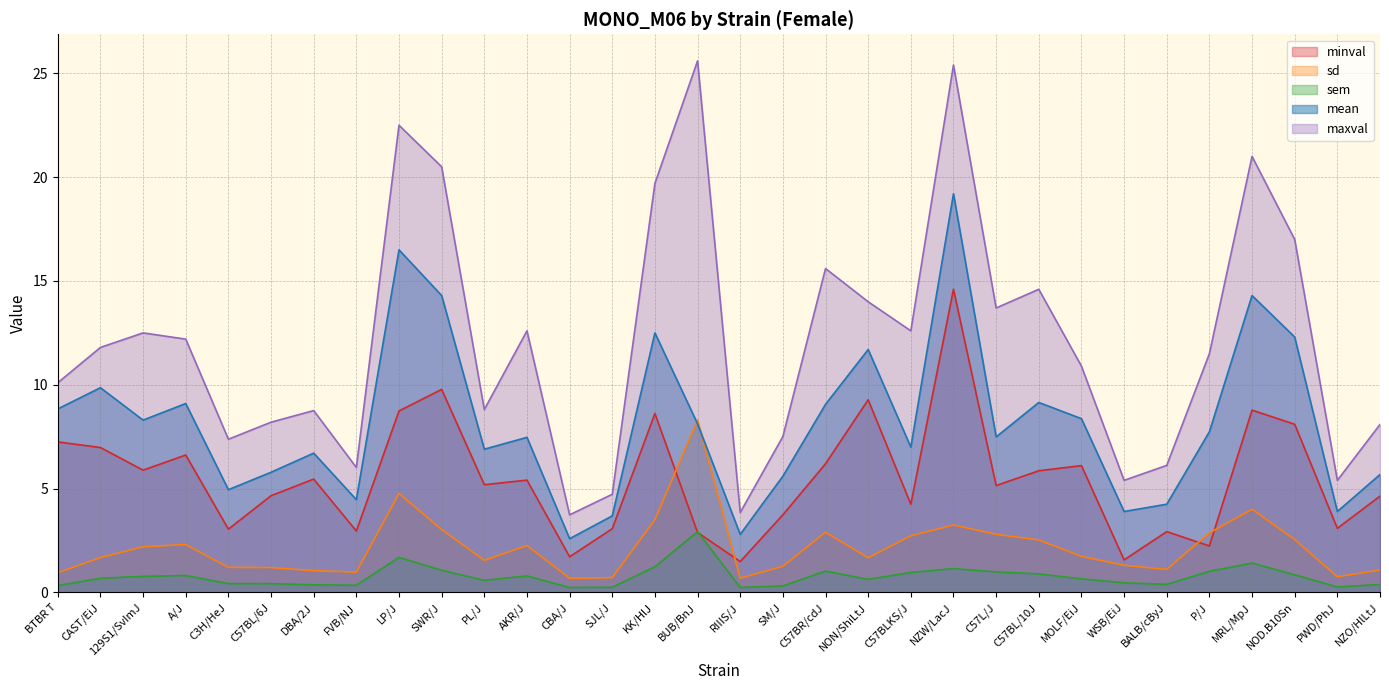

True or false: sem and sd cross at least once.

False